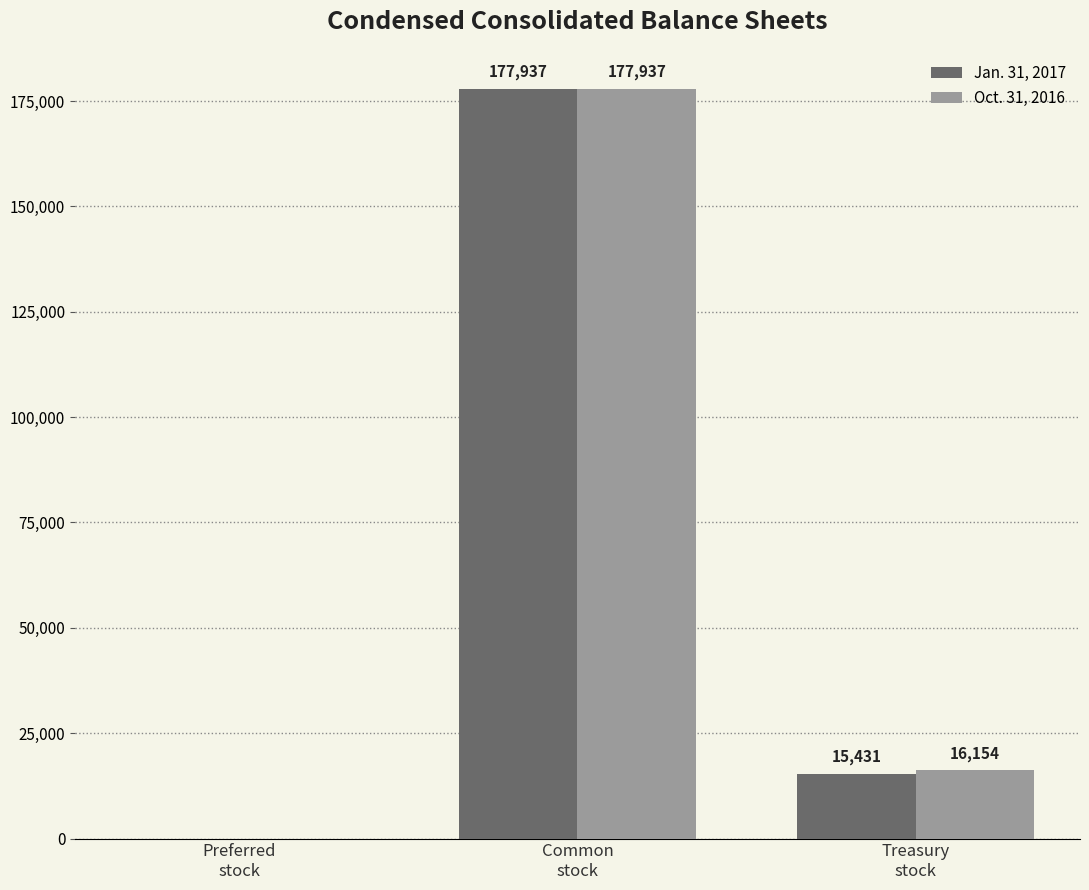

Are the bars grouped side by side (vs. stacked)?

Yes